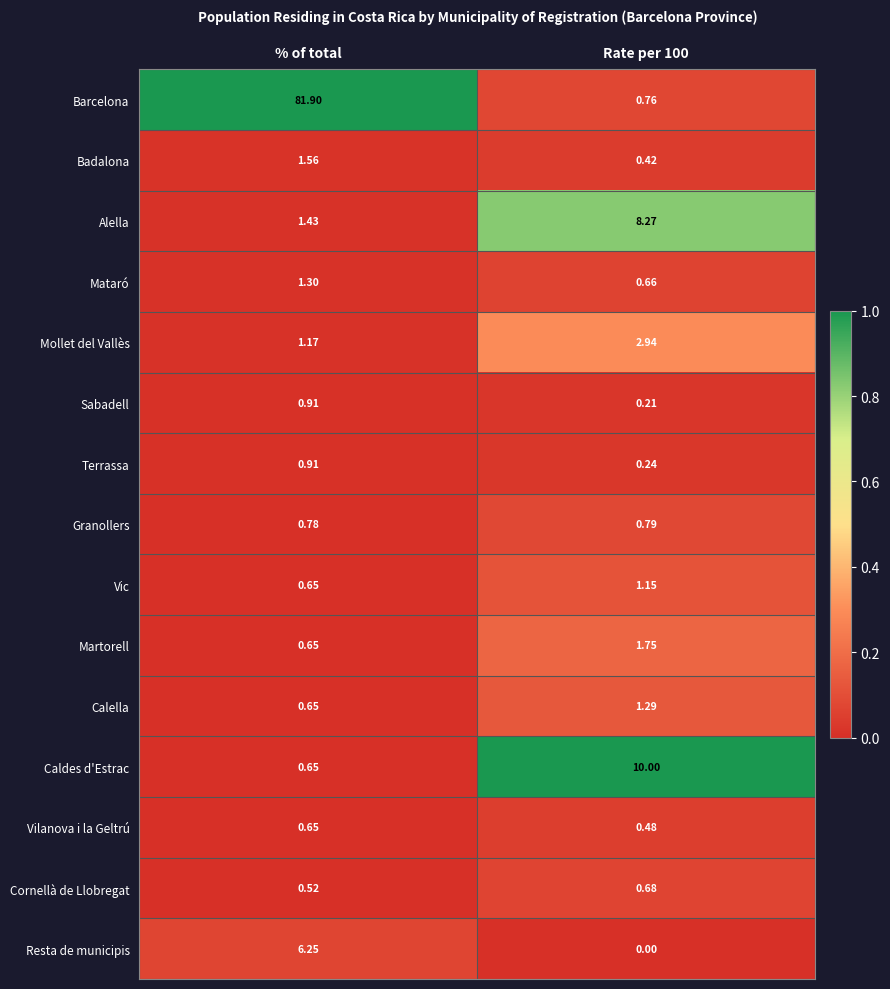

At which label is Caldes d'Estrac closest to 5?

% of total